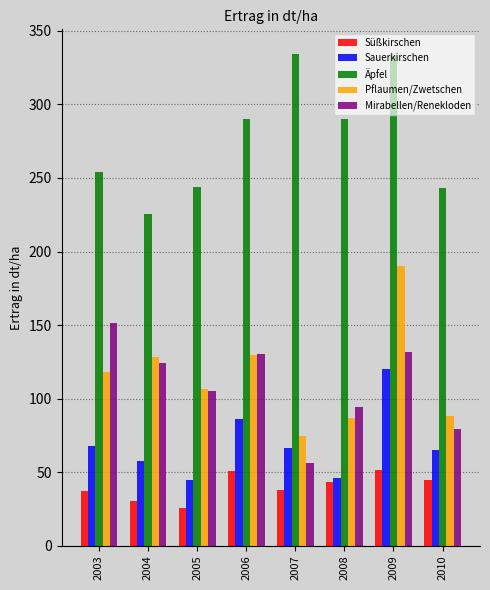

What is the difference between the highest and lowest values at 2003?

216.9